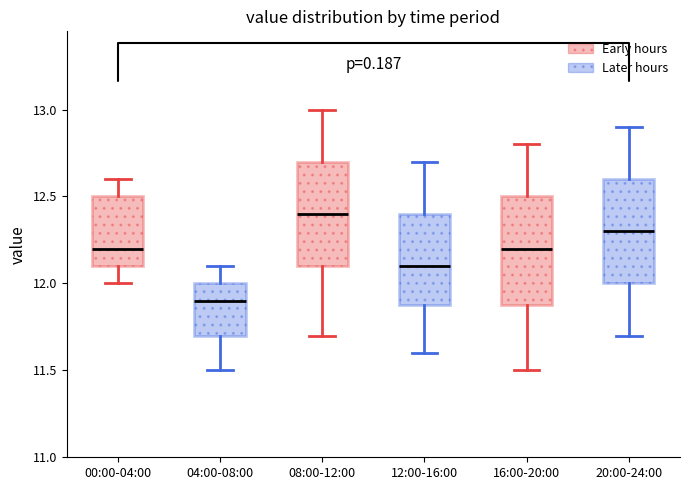

Which box's median line is the lowest?

04:00-08:00